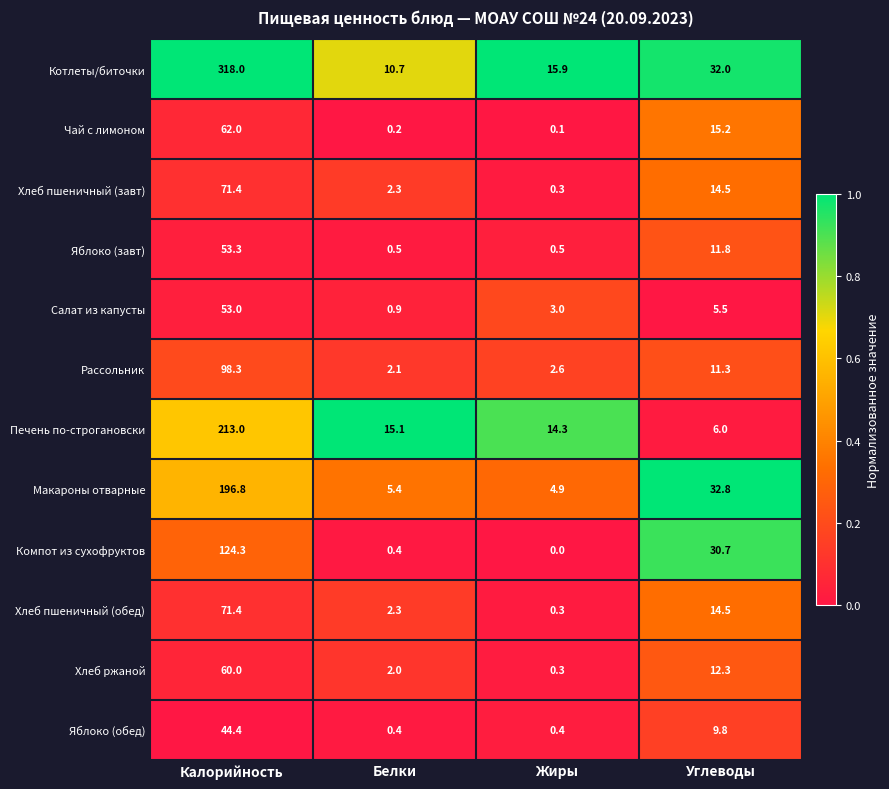

Which series has the widest spread of values?

Котлеты/биточки